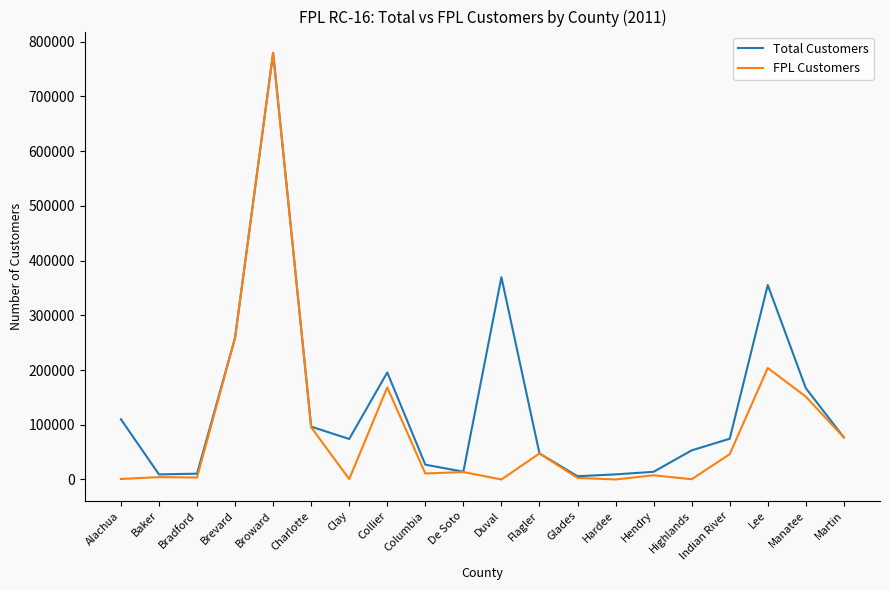

What is the total value across all series at Martin?

153632